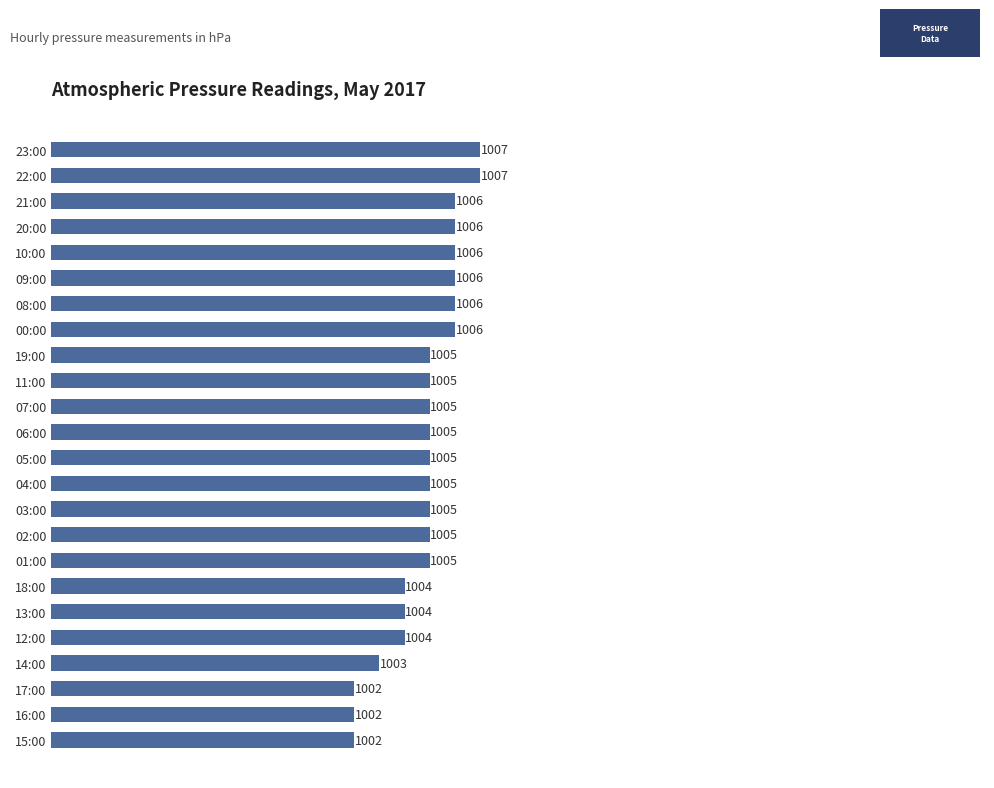

Read the value at 04:00.

1005